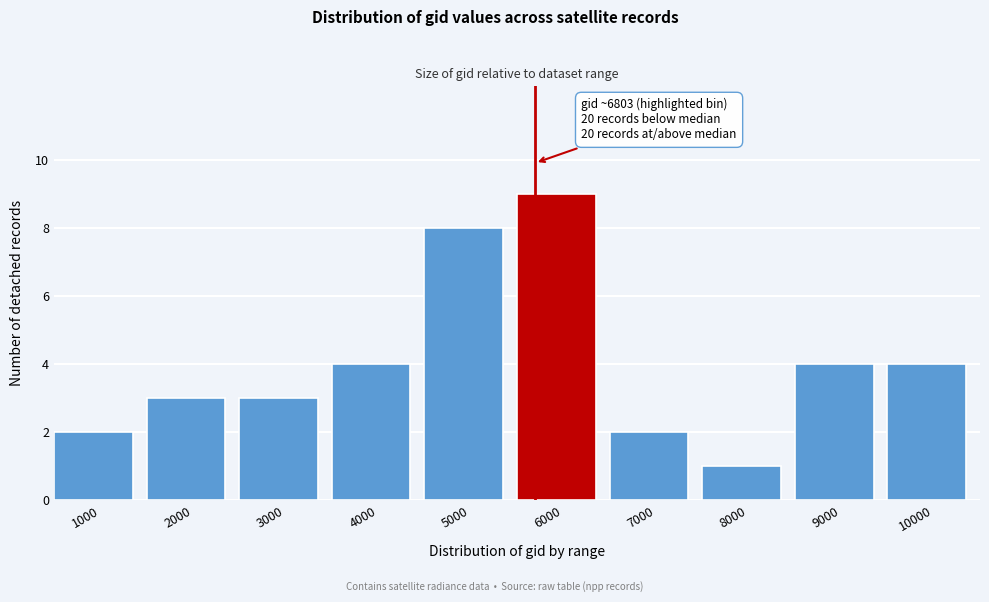

Reading right to left, transcribe all the data shown in this chart.

10000=4	9000=4	8000=1	7000=2	6000=9	5000=8	4000=4	3000=3	2000=3	1000=2